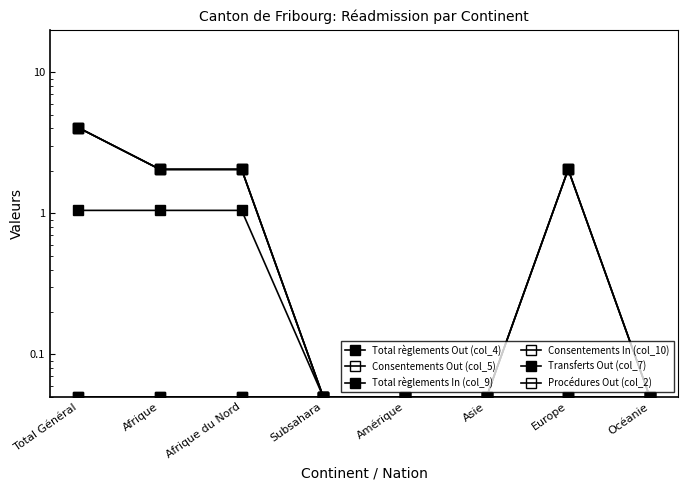

How many data points in Total règlements Out (col_4) are above 2?

4